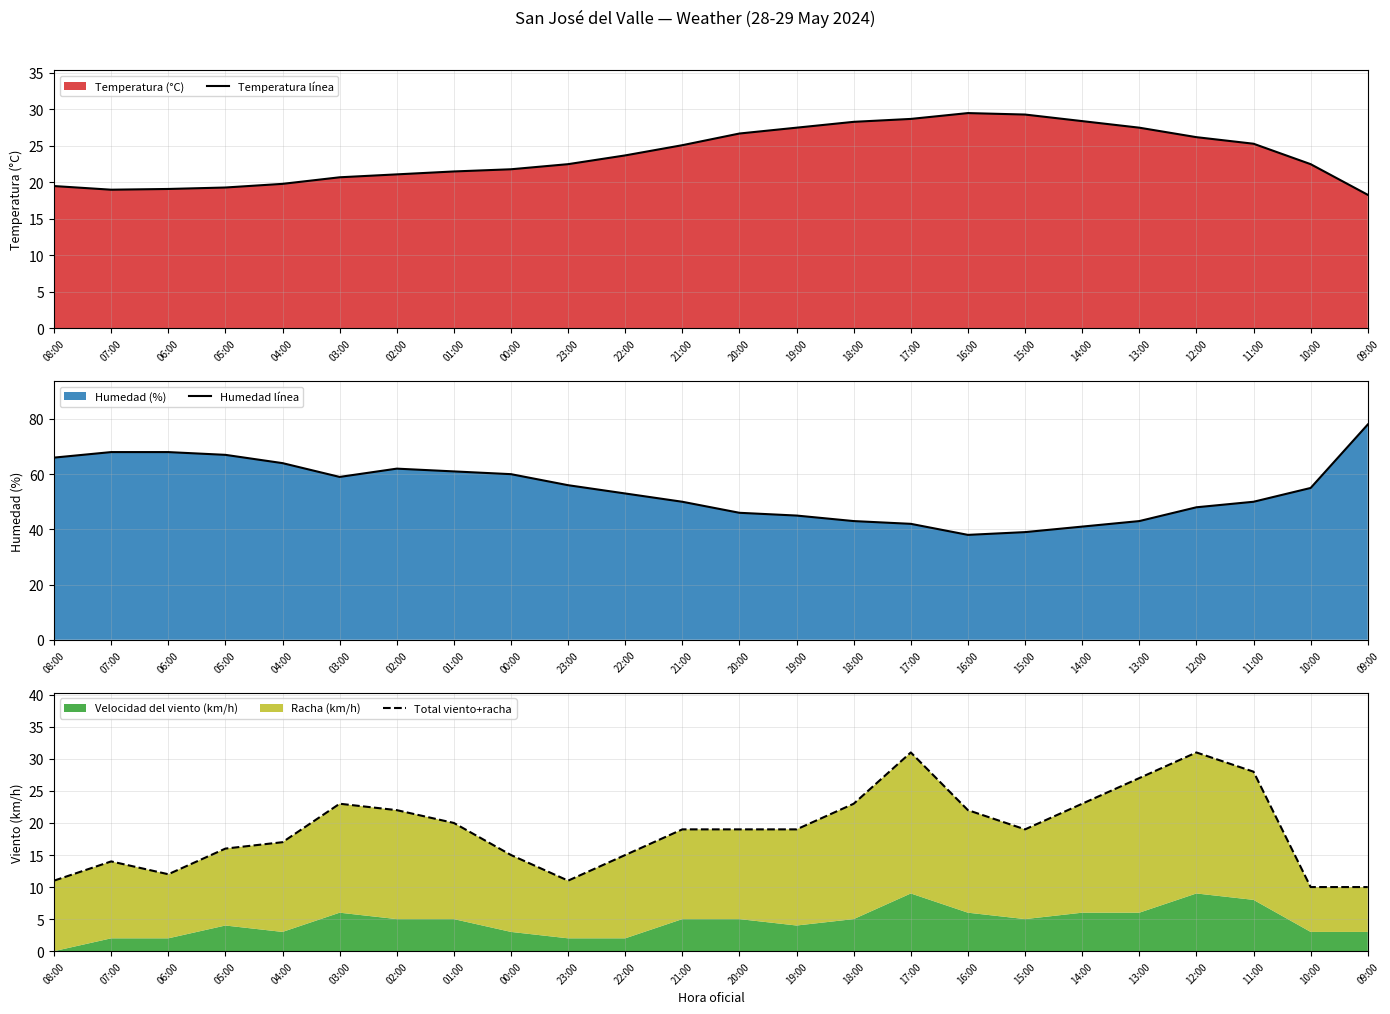

True or false: Humedad línea and Temperatura línea cross at least once.

False